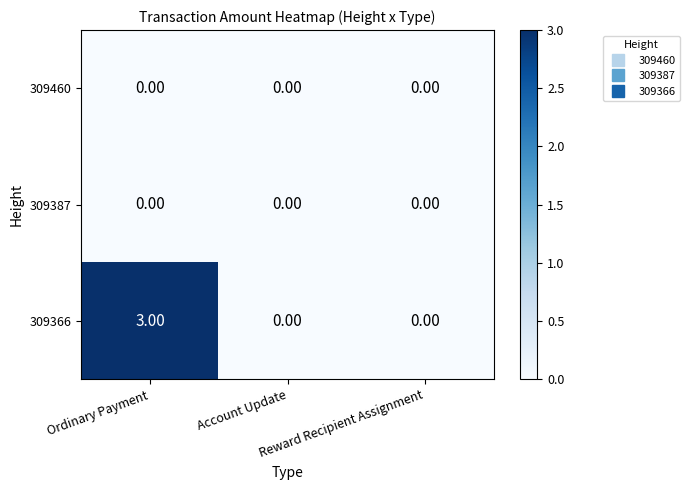

What is the difference between the maximum and minimum values in the 309366 series?

3